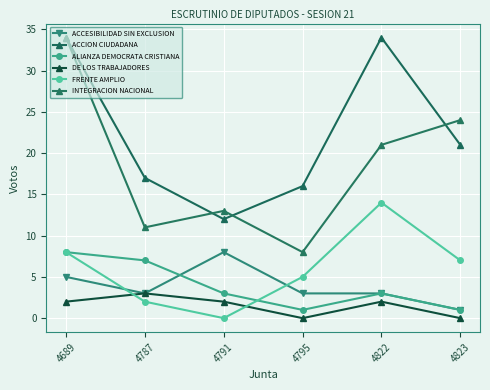

True or false: ACCION CIUDADANA and ACCESIBILIDAD SIN EXCLUSION cross at least once.

False